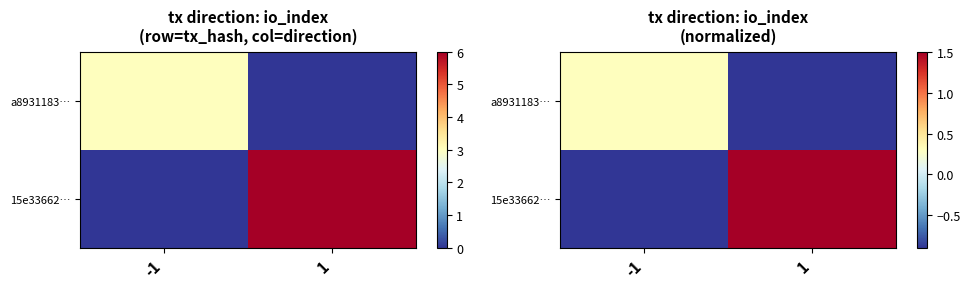

What is the difference between the maximum and minimum values in the 15e33662… series?

2.4